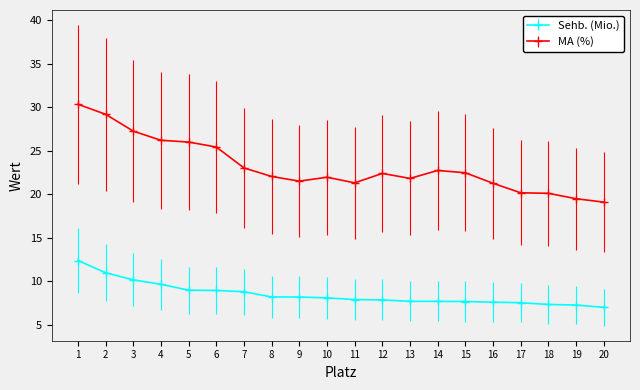

True or false: Sehb. (Mio.) and MA (%) intersect in this chart.

False